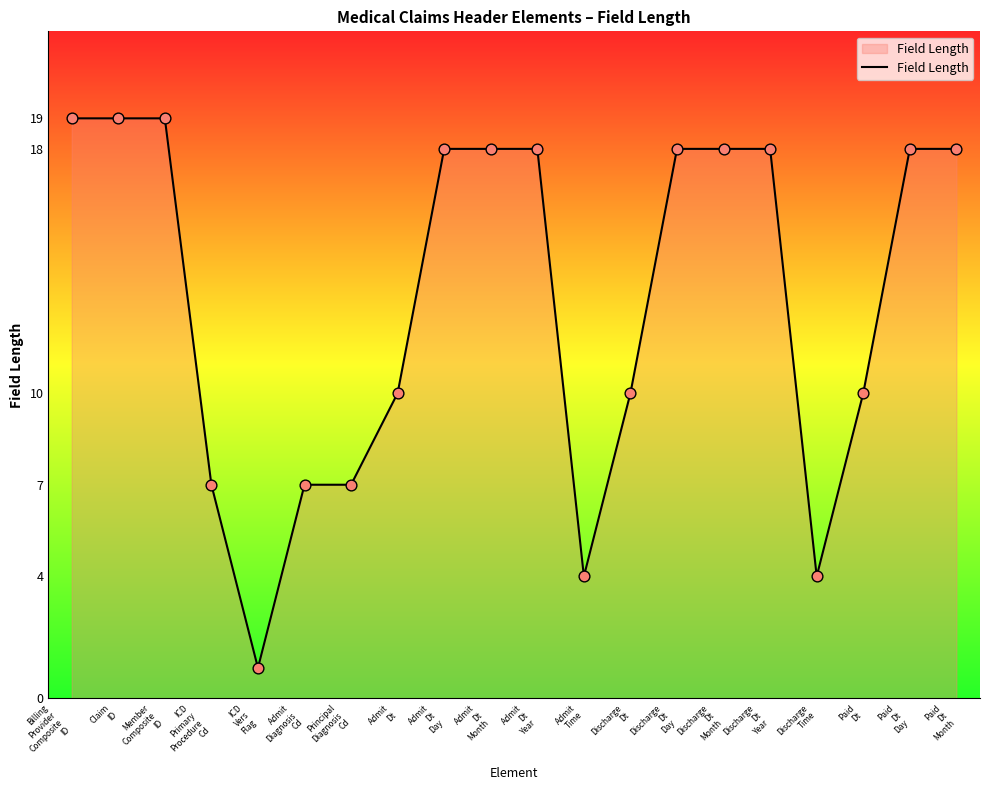

What is the ratio of the value at Paid
Dt
Month to the value at Discharge
Time?

4.5